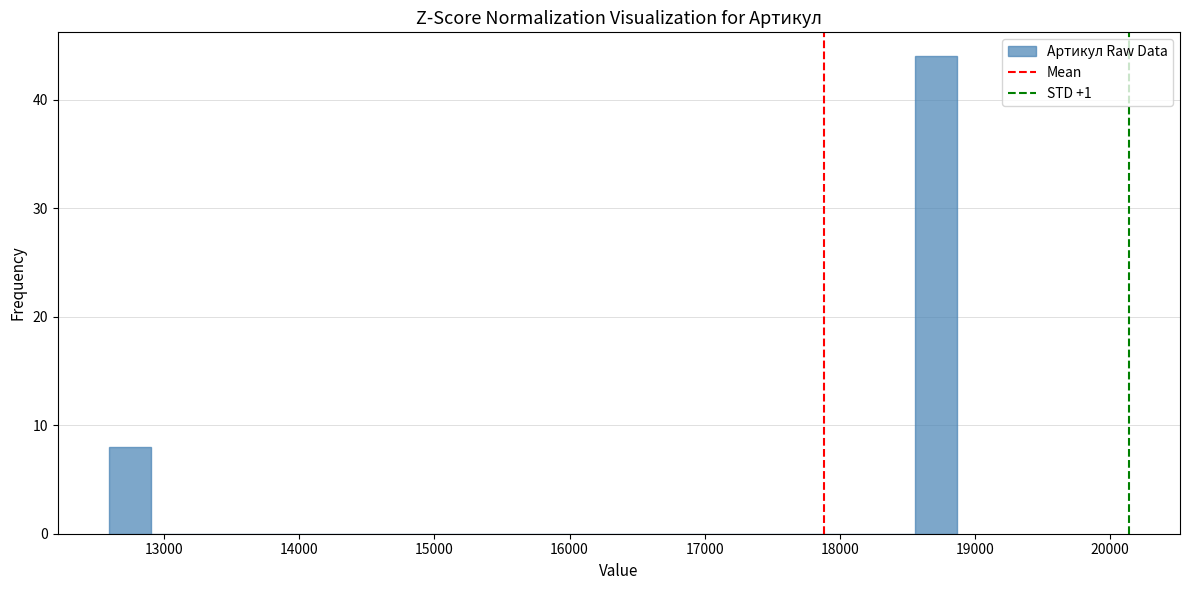

Around what value on the x-axis is the tallest bar? Give the approximate position of its centre, as read against the axis.

18700